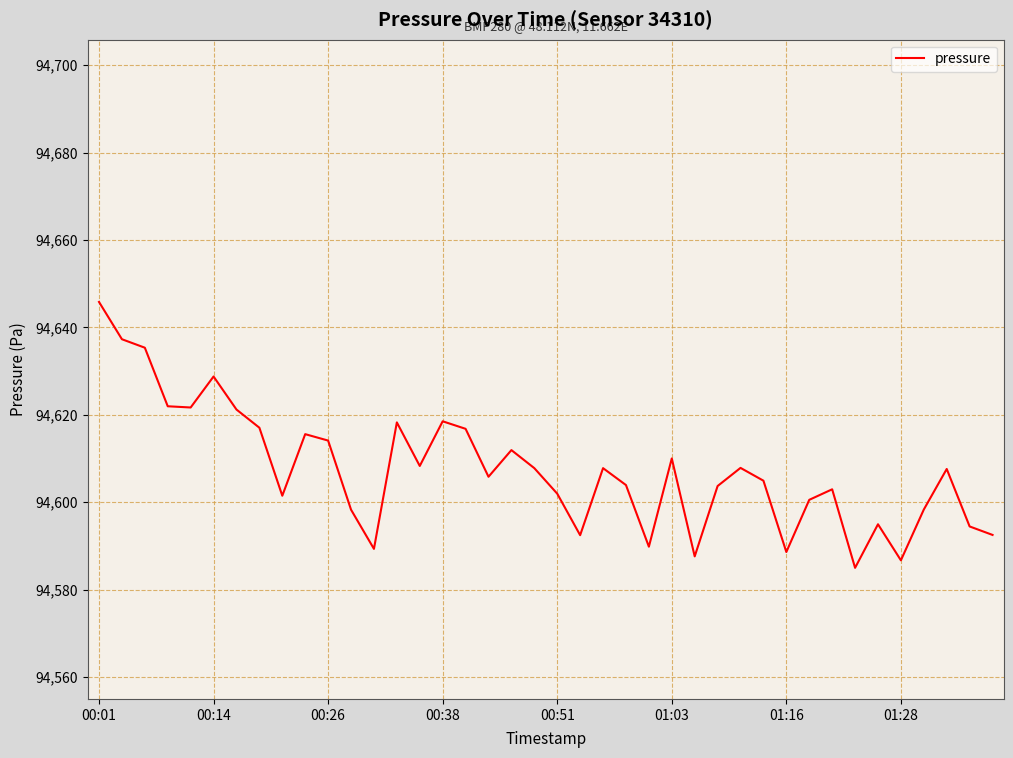

What is the greatest value displayed?

94645.8